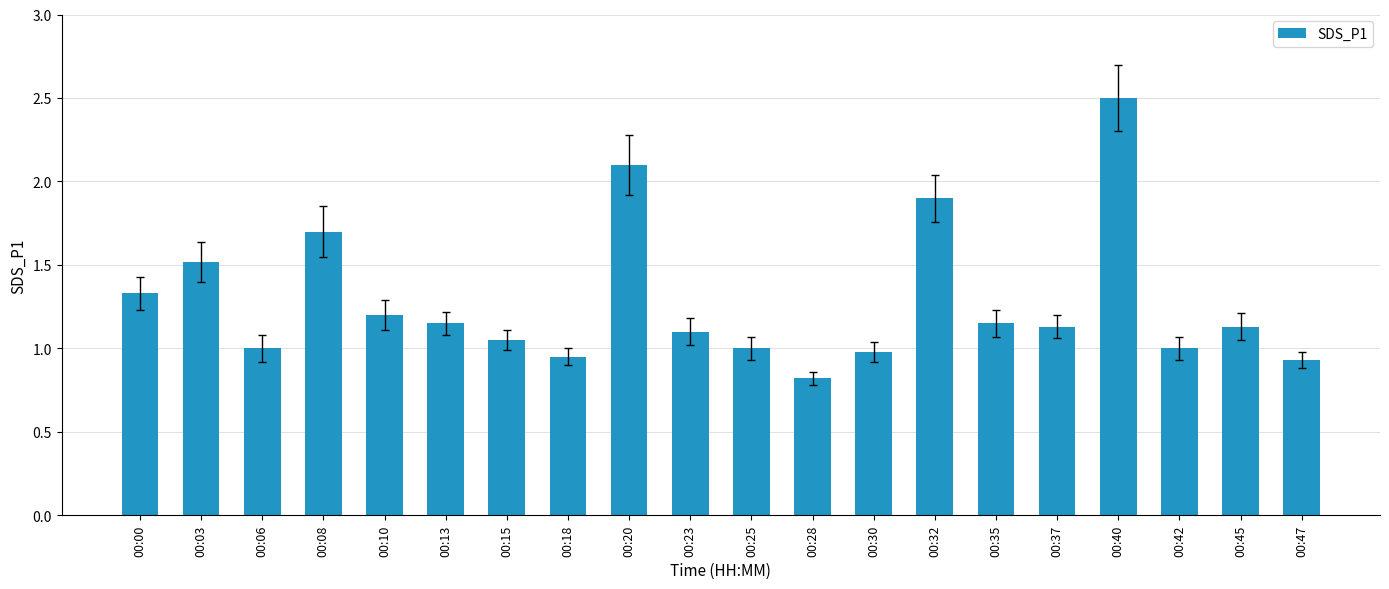

What is the change in value from 00:32 to 00:37?

-0.8